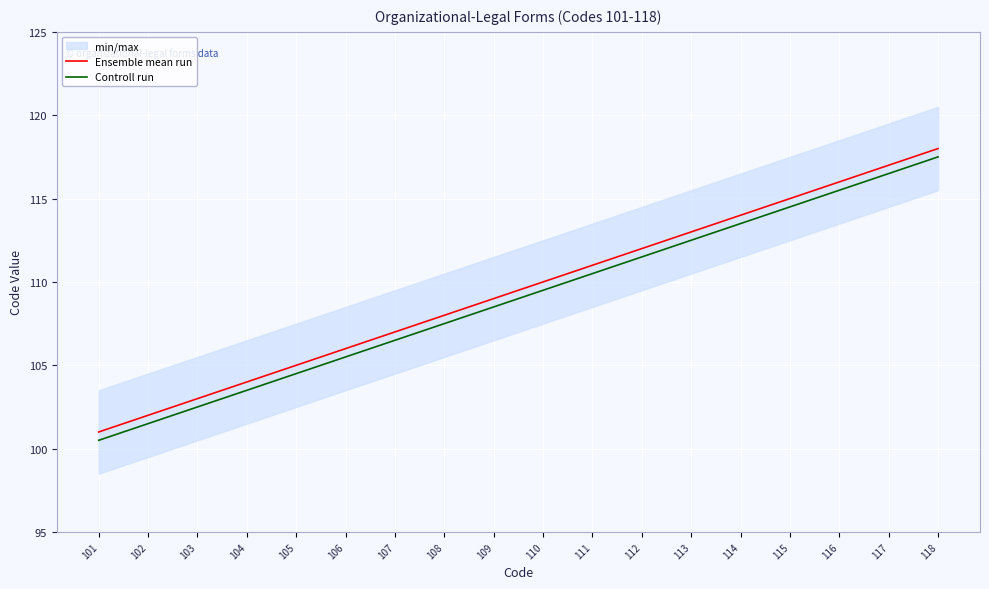

How many data points does each series have?

18